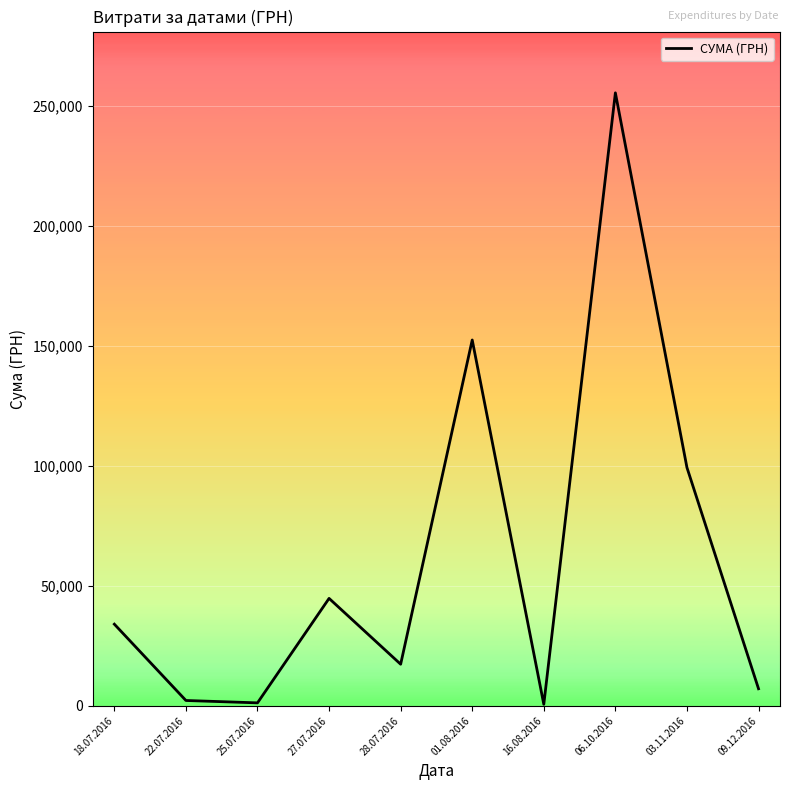

Where is the data nearest to the value 128075?

01.08.2016